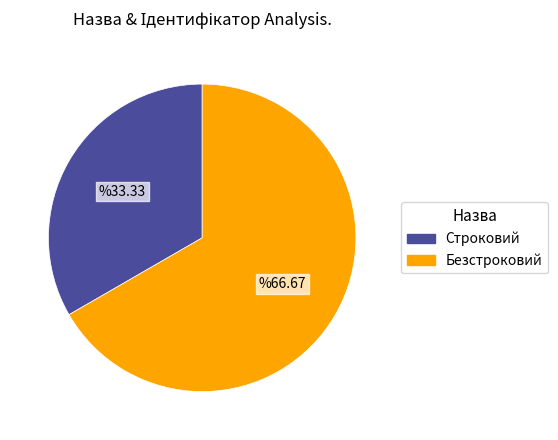

Rank the categories by value from highest to lowest.

Безстроковий, Строковий